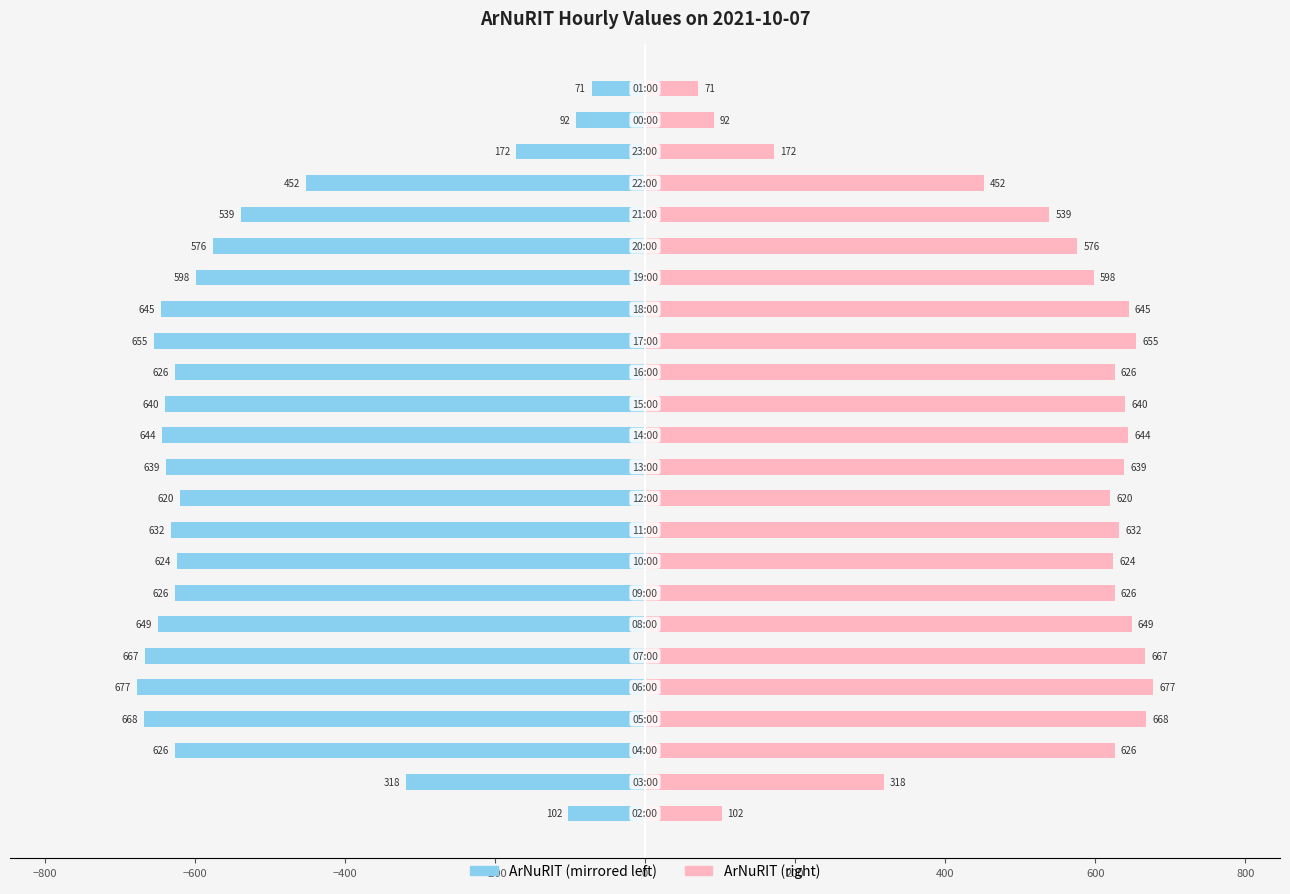

How many bars are there in each group?

2